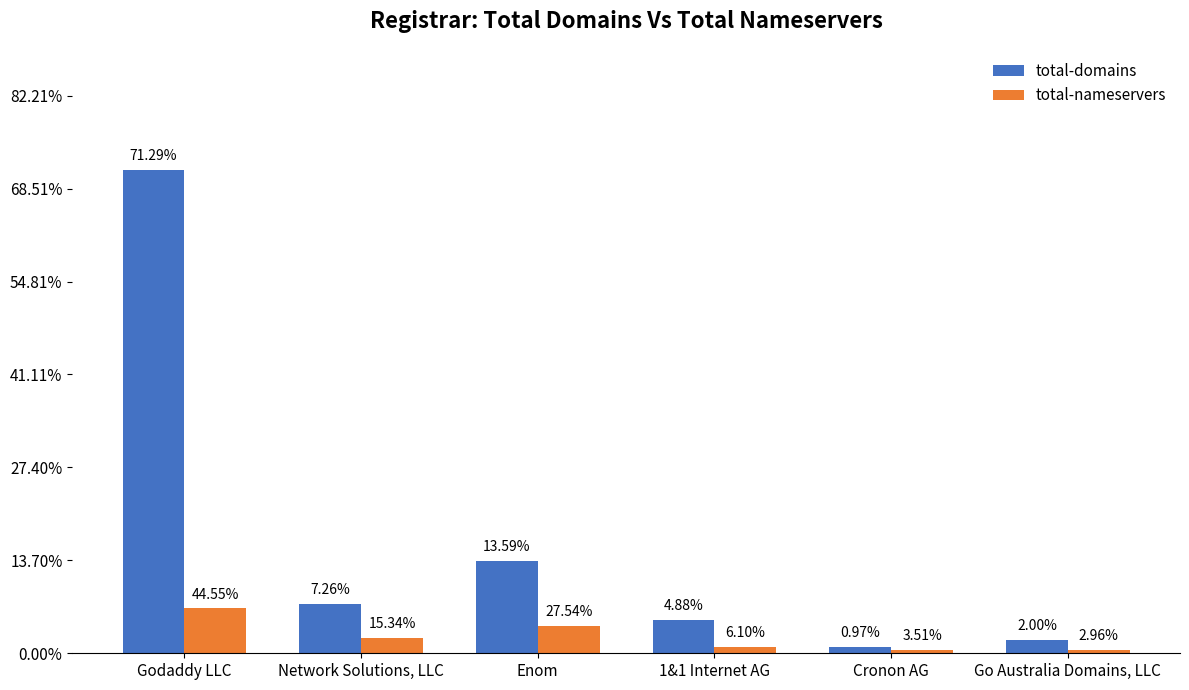

Which series has the largest range (max minus min)?

total-domains